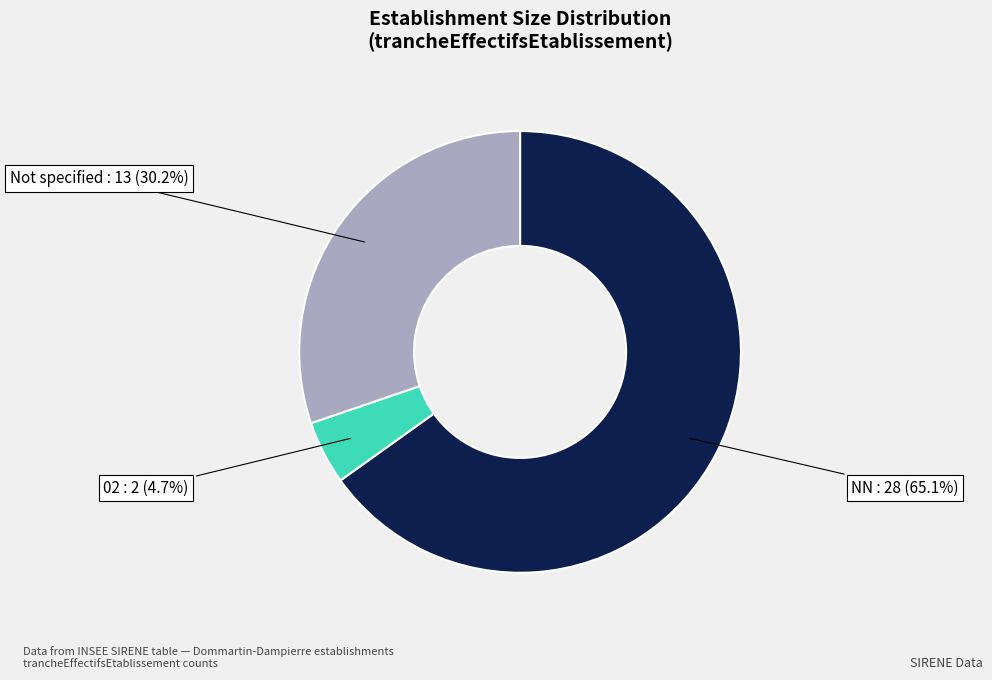

Is there a majority slice in this chart?

Yes